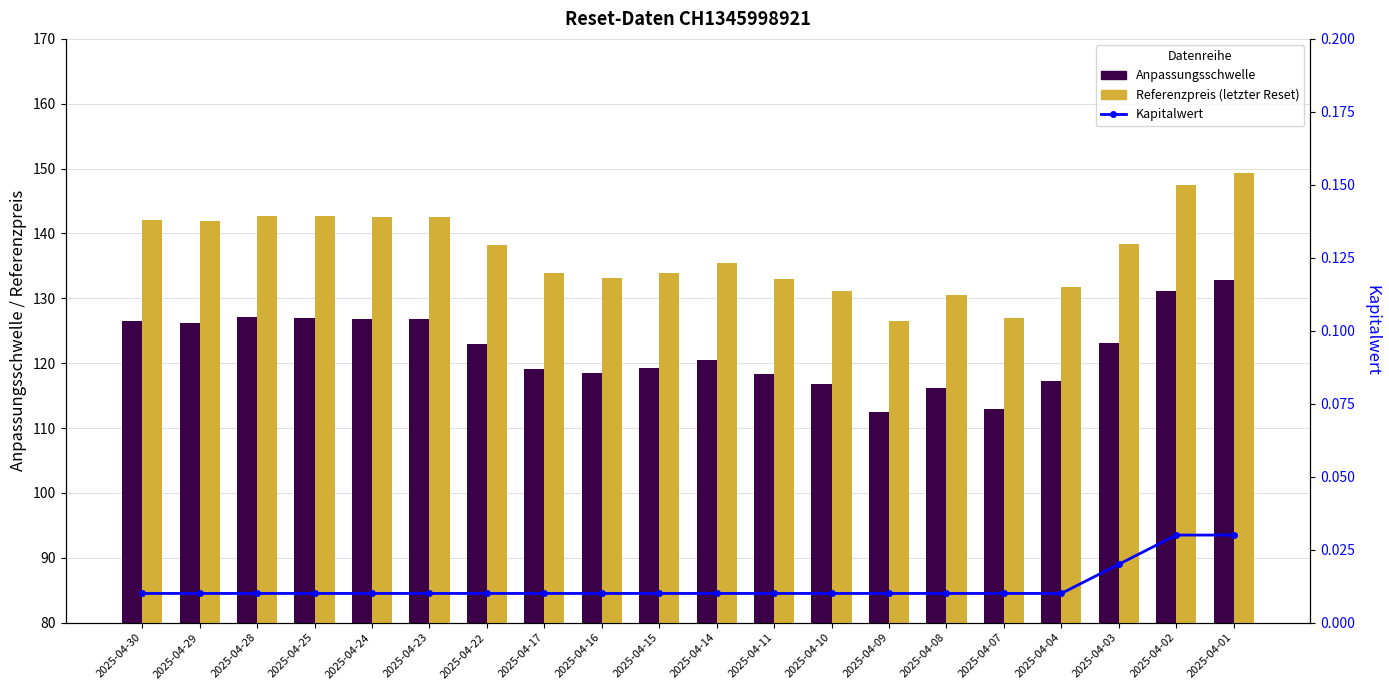

How many categories are shown in the chart?

20